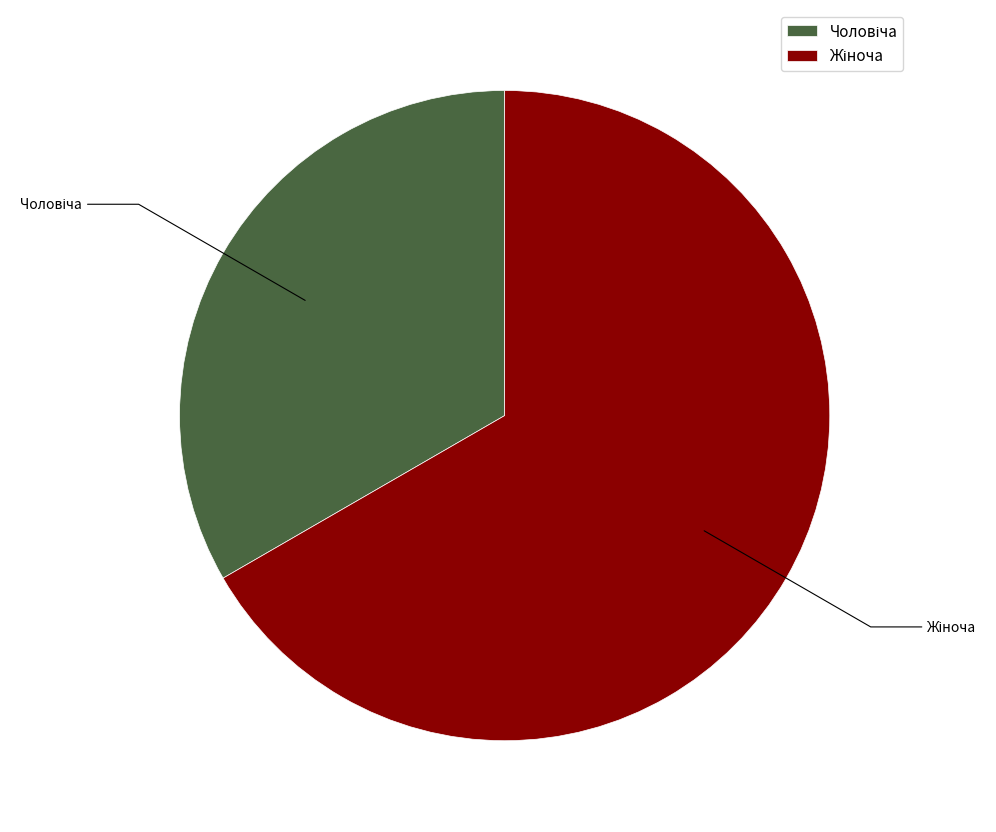

Is there a majority slice in this chart?

Yes